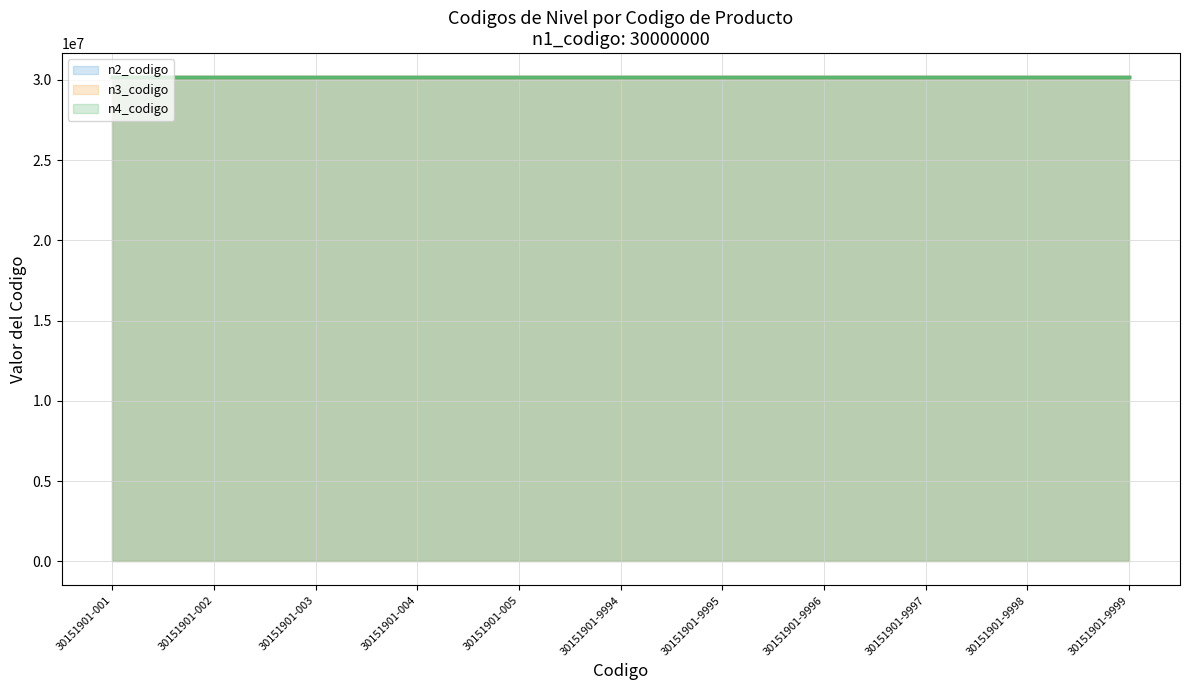

What is the greatest value displayed?

30151901